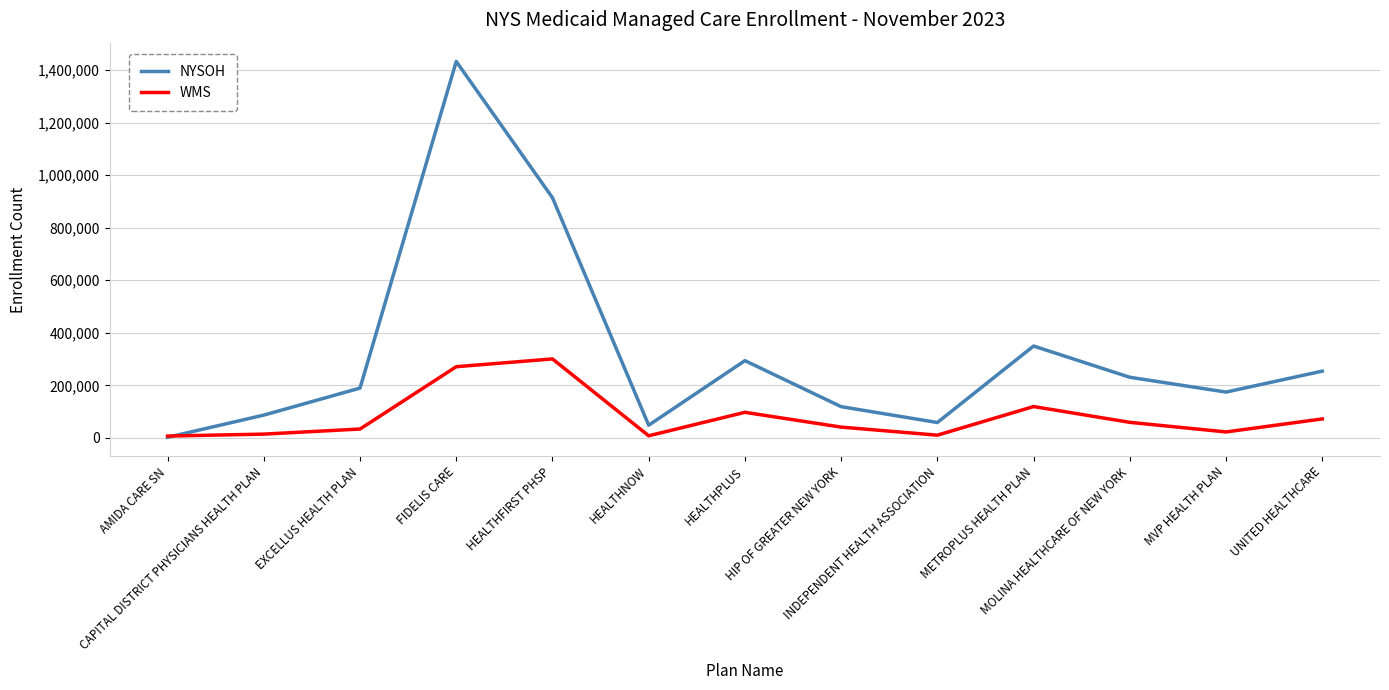

How many distinct data groups are displayed?

2